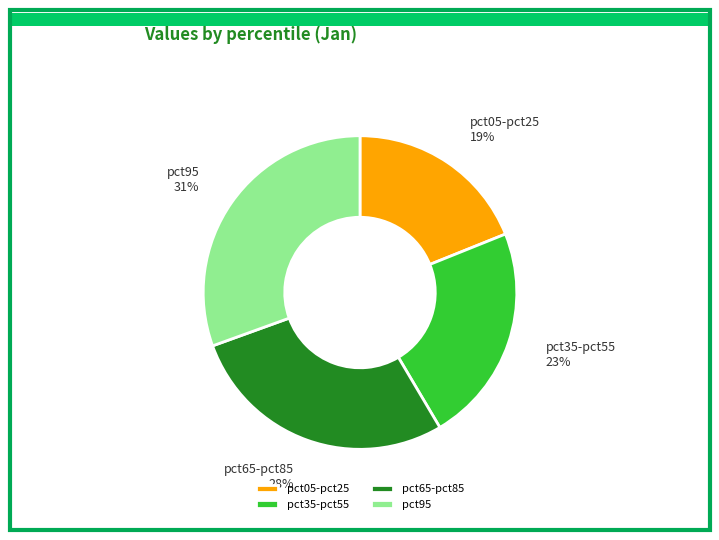

Do pct35-pct55 and pct65-pct85 together represent more than half of the pie?

Yes